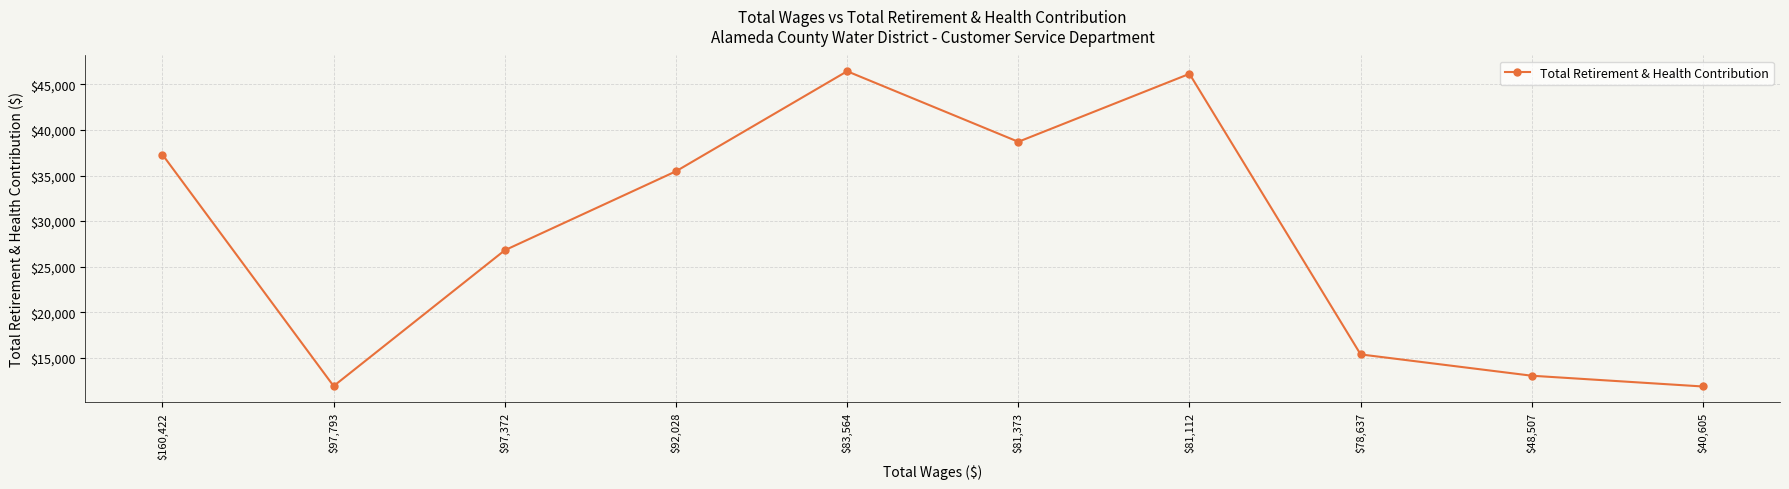

What is the label of the 6th point from the left?

$81,373